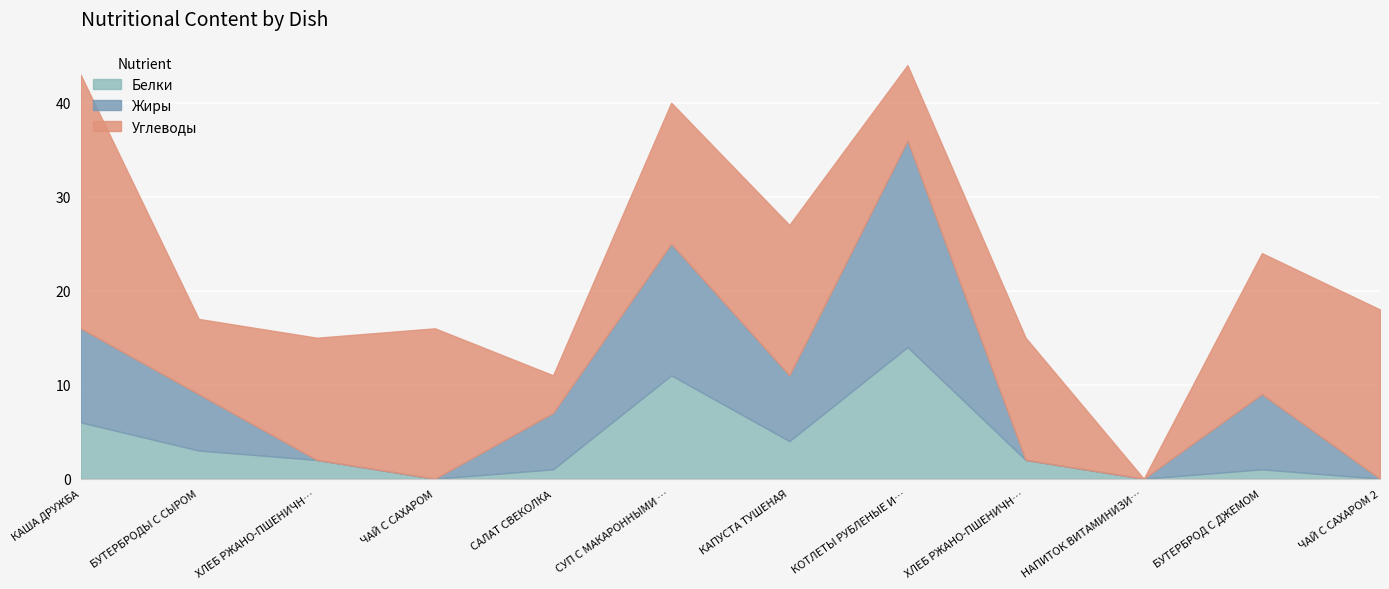

The Белки series shows 1 at БУТЕРБРОД С ДЖЕМОМ. True or false?

True